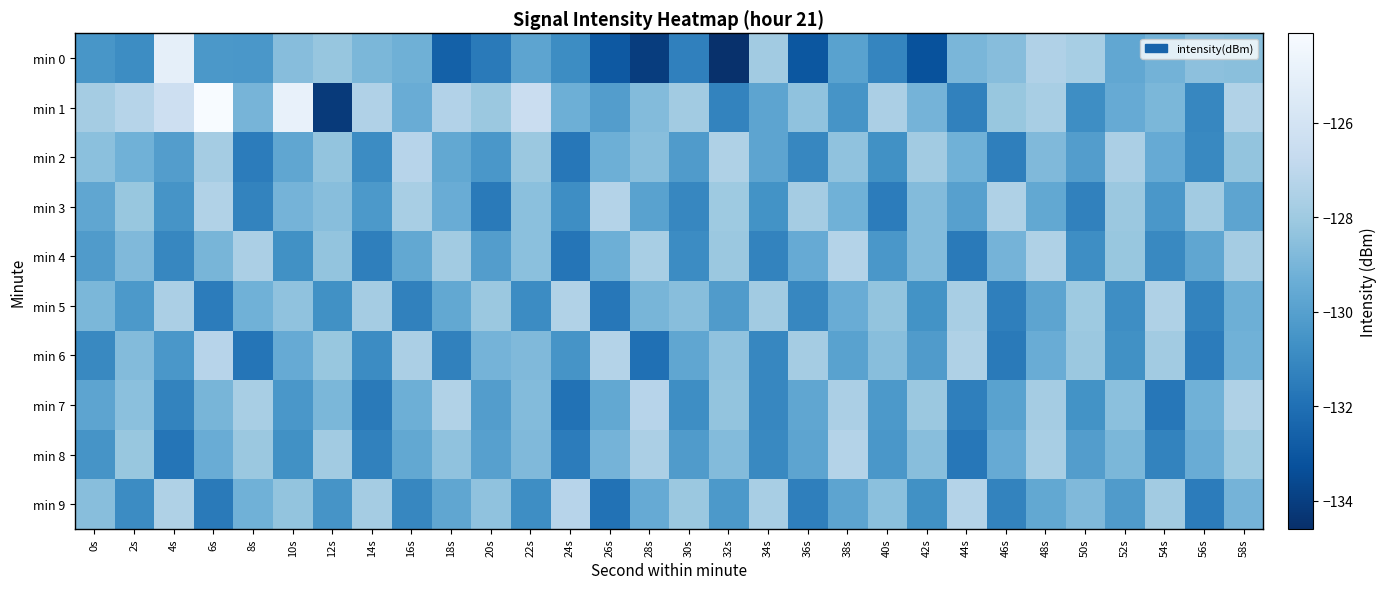

Which series has the largest total across all categories?

min 1